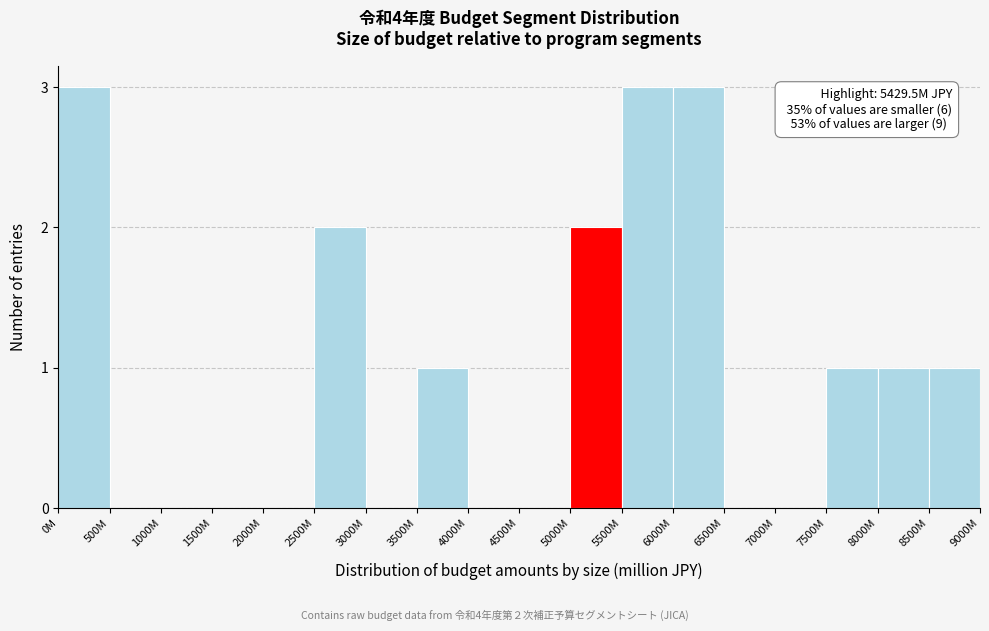

Reading right to left, transcribe all the data shown in this chart.

8500M=1	8000M=1	7500M=1	7000M=0	6500M=0	6000M=3	5500M=3	5000M=2	4500M=0	4000M=0	3500M=1	3000M=0	2500M=2	2000M=0	1500M=0	1000M=0	500M=0	0M=3